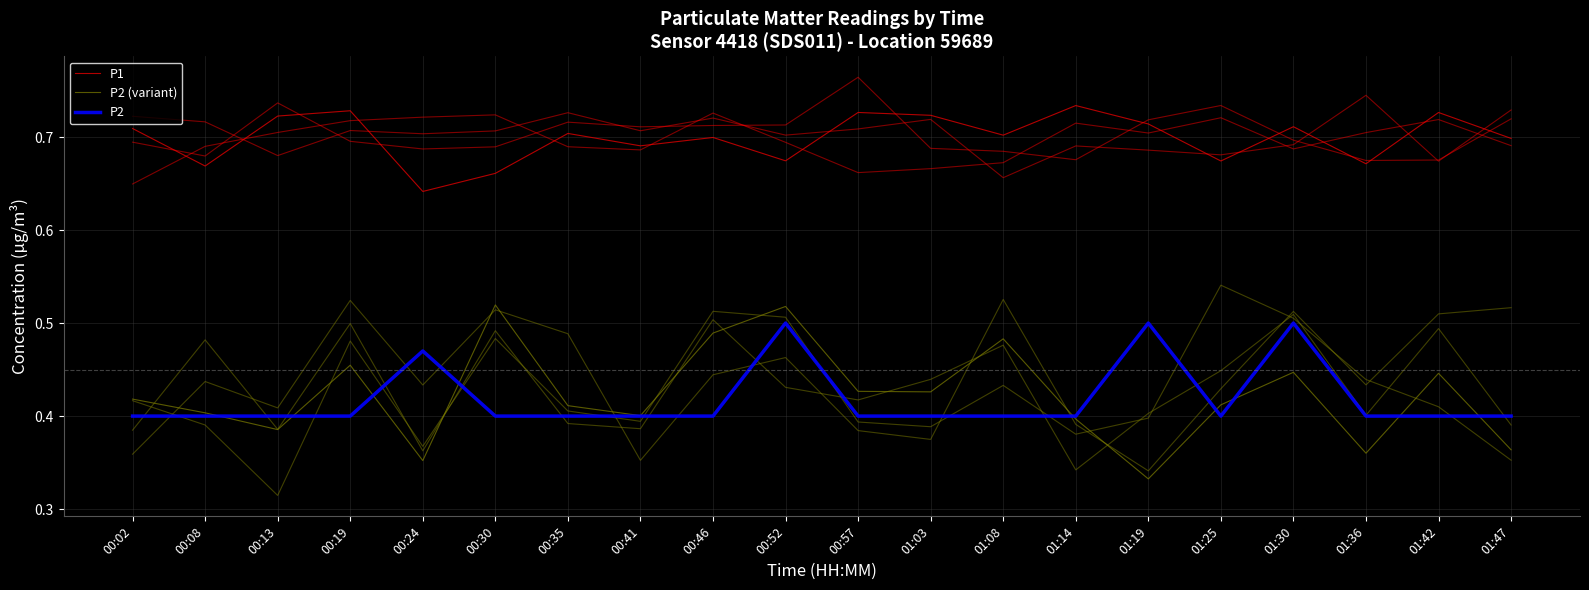

Which series has the widest spread of values?

P2 (variant)